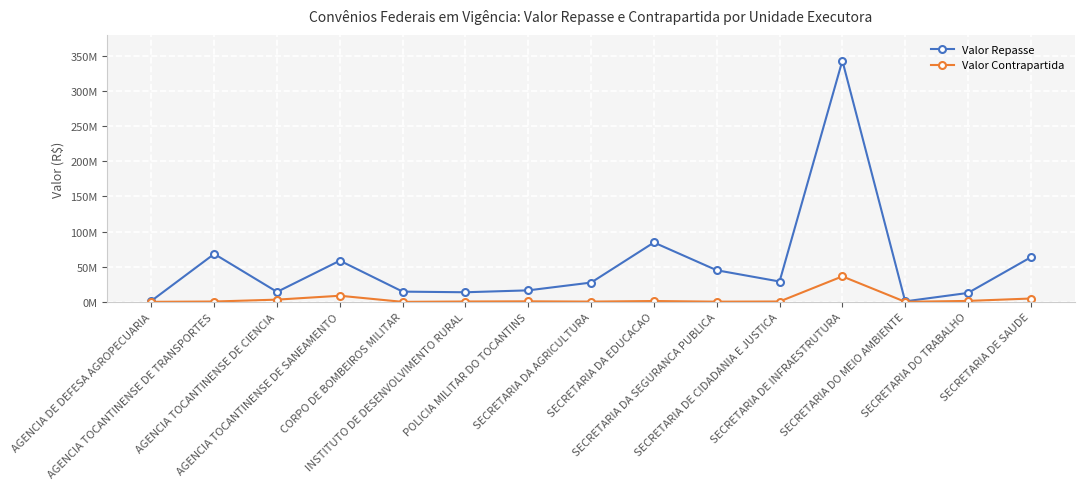

Does the chart have visible grid lines?

Yes